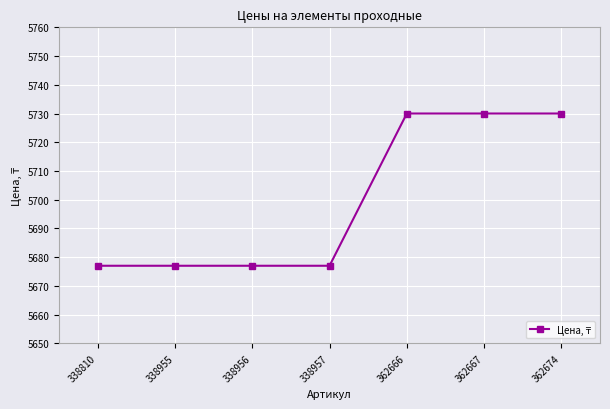

True or false: the data shows 1188 at 338956.

False